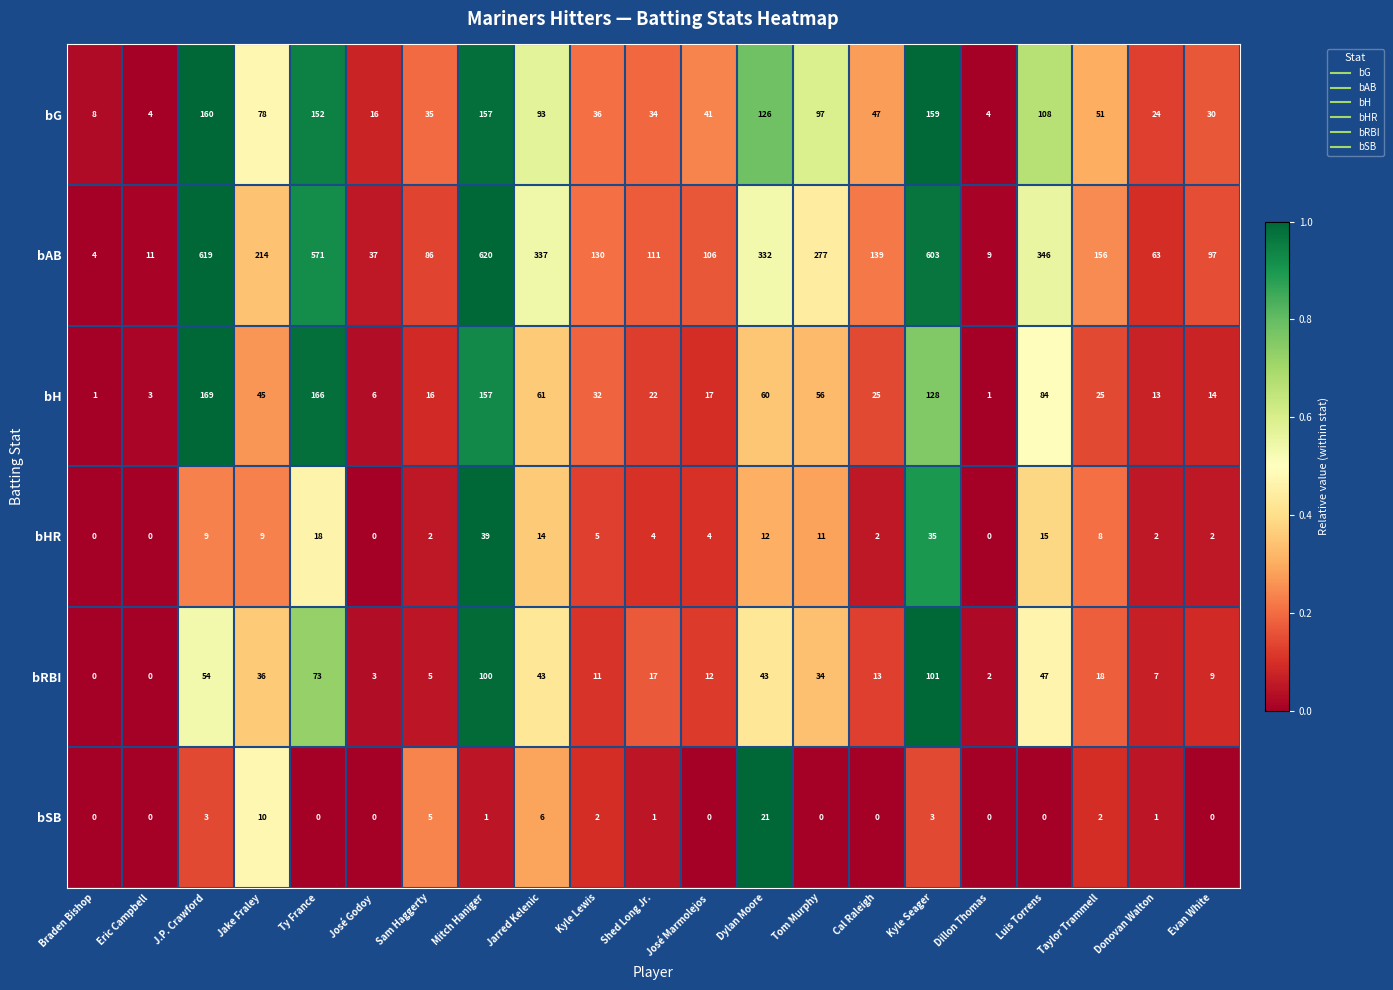

What is the spread (max minus min) of values at Taylor Trammell?

154